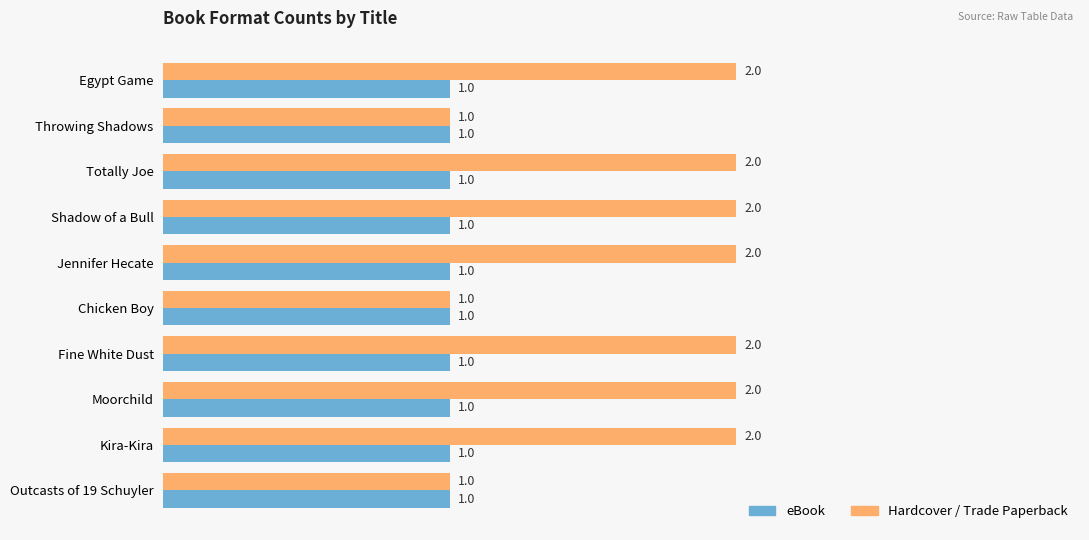

What is the maximum value for eBook?

1